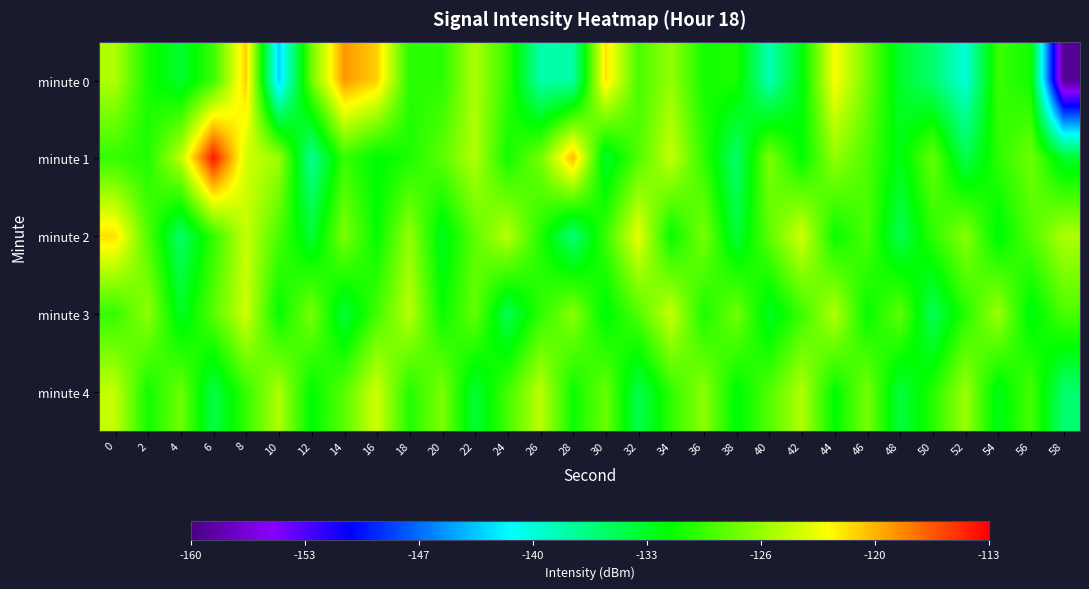

Which series changed the most between 30 and 58?

minute 0